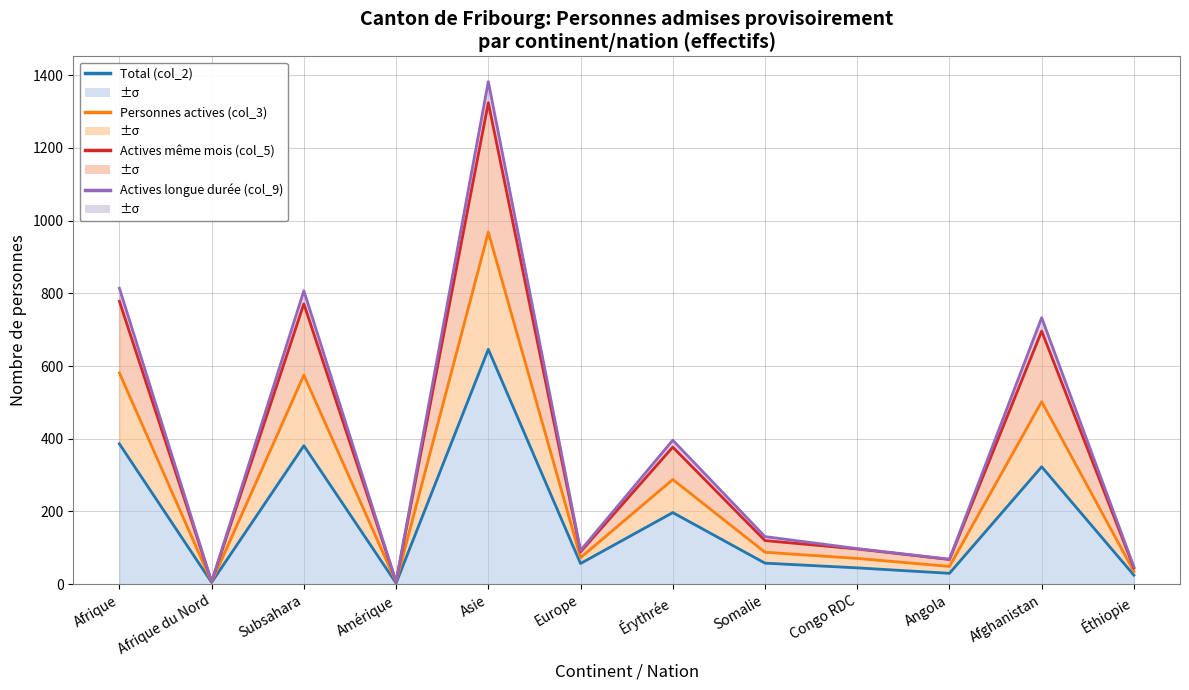

What is the difference between the highest and lowest values at Amérique?

4